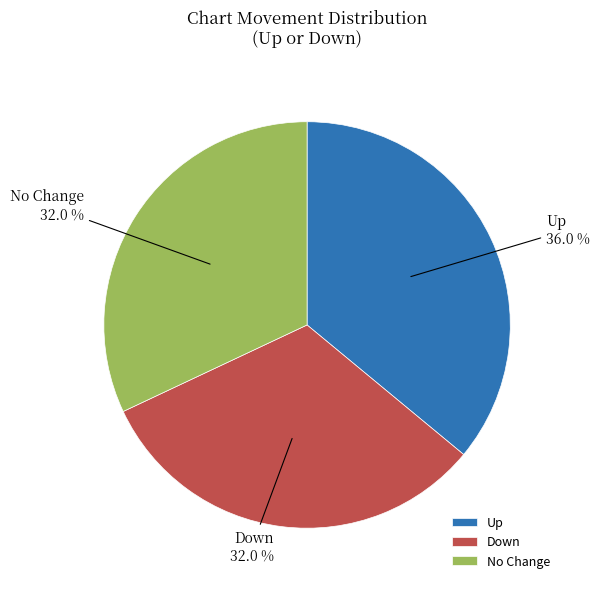

Approximately how many times larger is the value at Down compared to No Change?

1.0